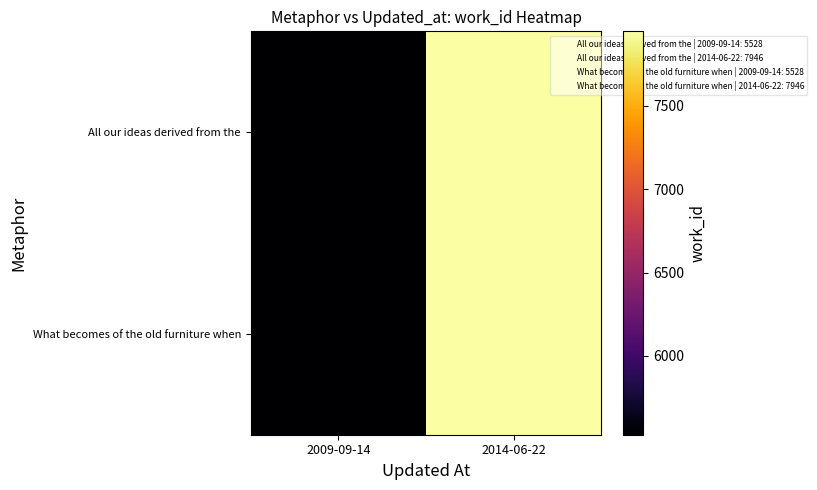

What is the smallest value displayed?

5528